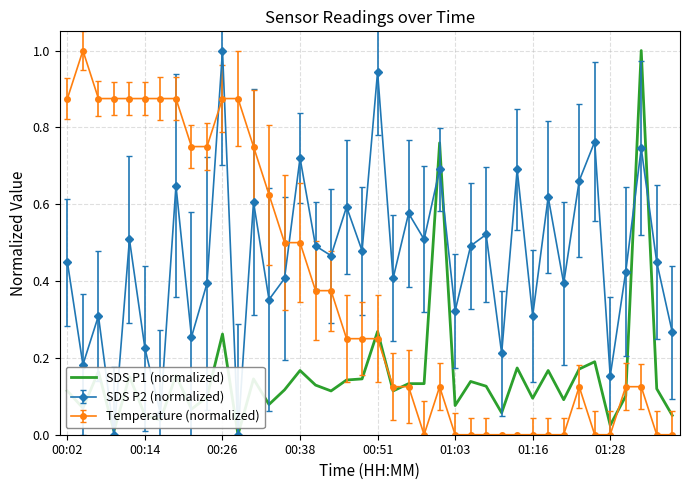

Which series has the largest total across all categories?

SDS P2 (normalized)